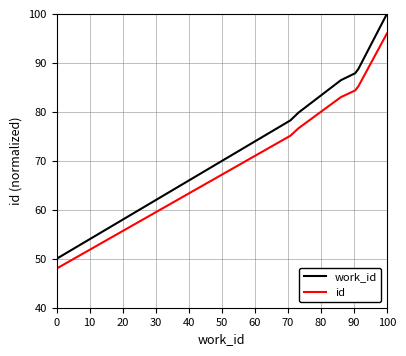

What is the minimum value for id?

48.0